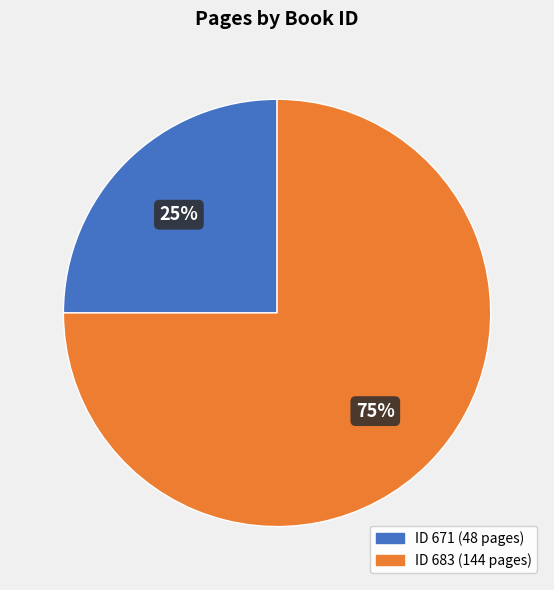

To the nearest percent, what is the difference between the largest and smallest slice percentages?

50%